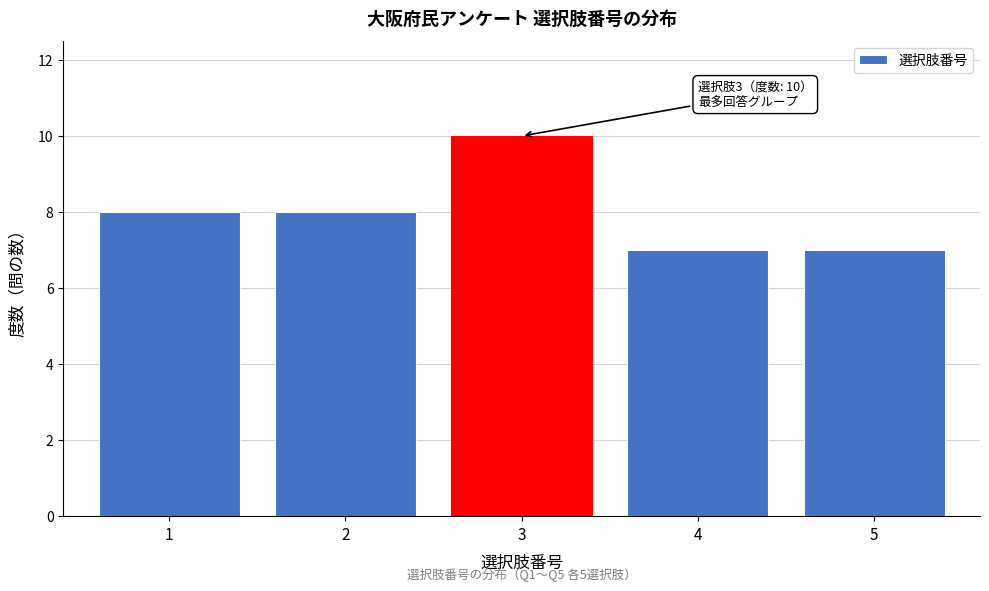

Reading left to right, extract all data points from this chart.

8	8	10	7	7